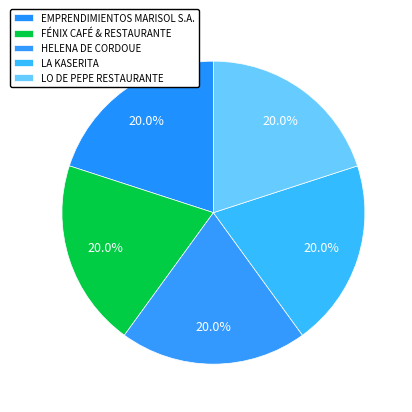

How many segments does this pie chart have?

5